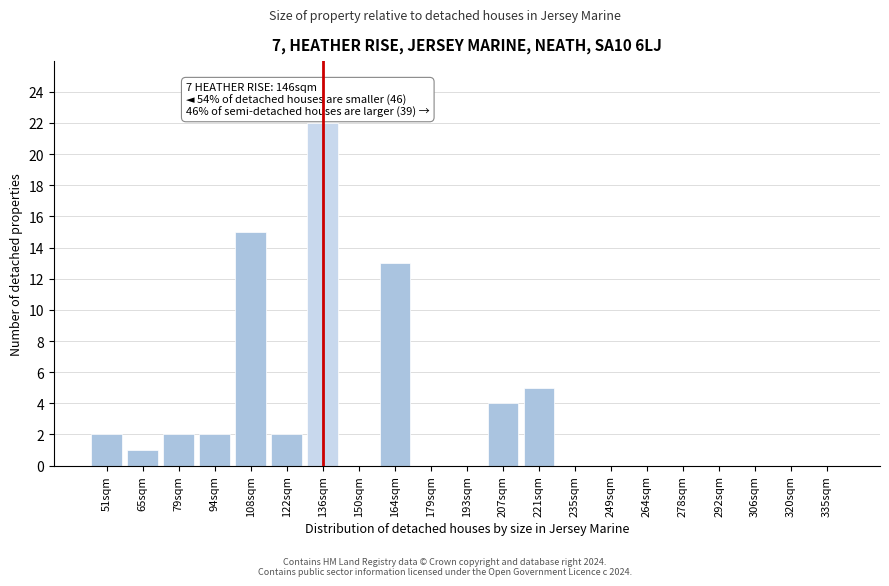

Reading left to right, what are all the values shown in this chart?

51sqm=2	65sqm=1	79sqm=2	94sqm=2	108sqm=15	122sqm=2	136sqm=22	150sqm=0	164sqm=13	179sqm=0	193sqm=0	207sqm=4	221sqm=5	235sqm=0	249sqm=0	264sqm=0	278sqm=0	292sqm=0	306sqm=0	320sqm=0	335sqm=0